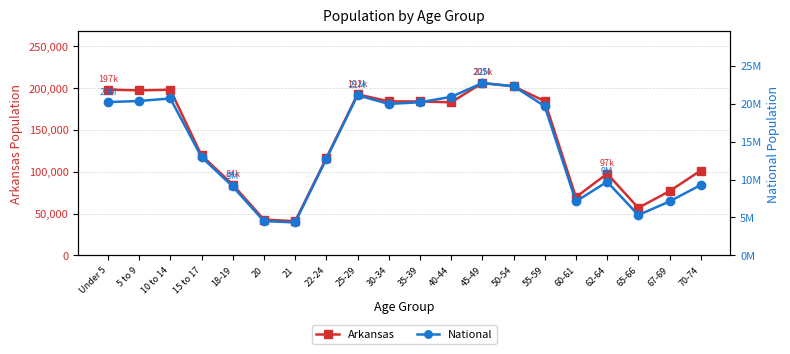

What is the sum of the National values at 45-49 and 5 to 9?

43057248